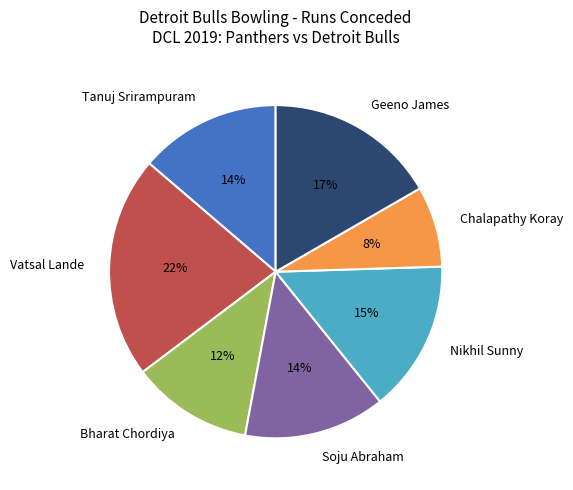

To the nearest percent, what is the average slice percentage?

14%